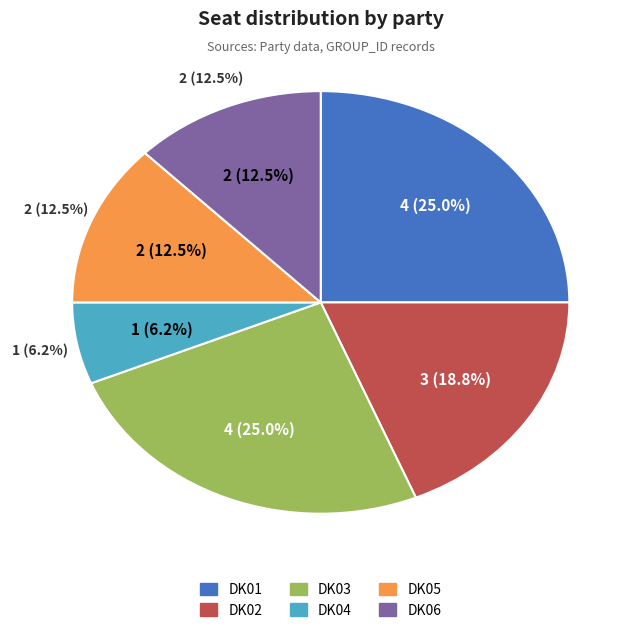

What is the largest slice in the pie chart?

DK01